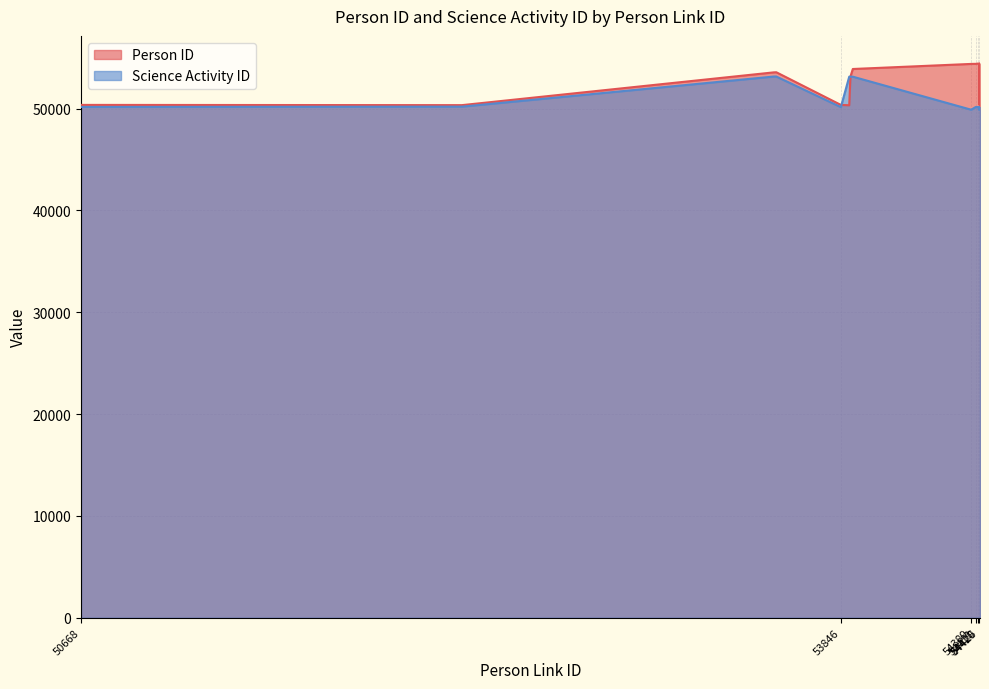

Count the number of categories in the chart.

24